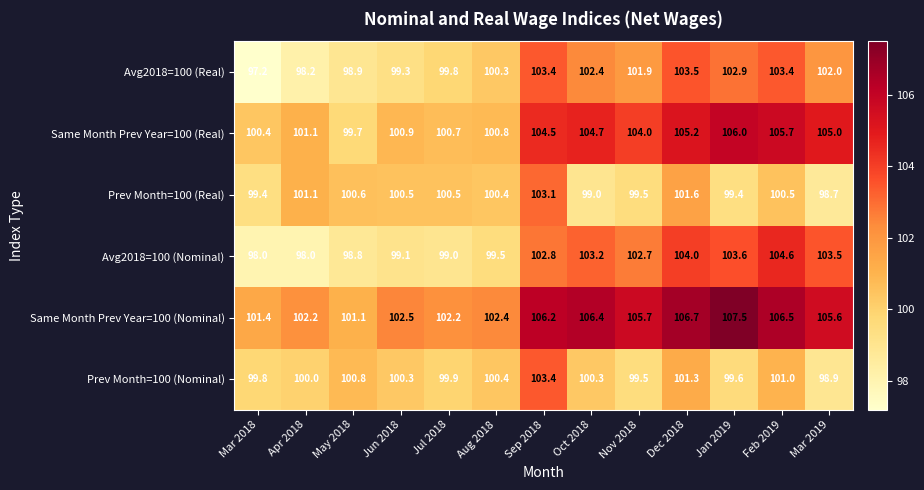

True or false: Same Month Prev Year=100 (Nominal) has a value of 106.7 at Dec 2018.

True